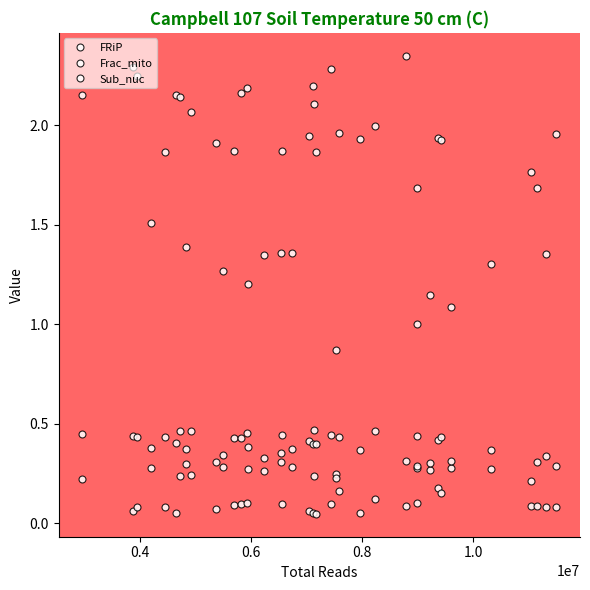

Is this an area chart (filled region under the line)?

No